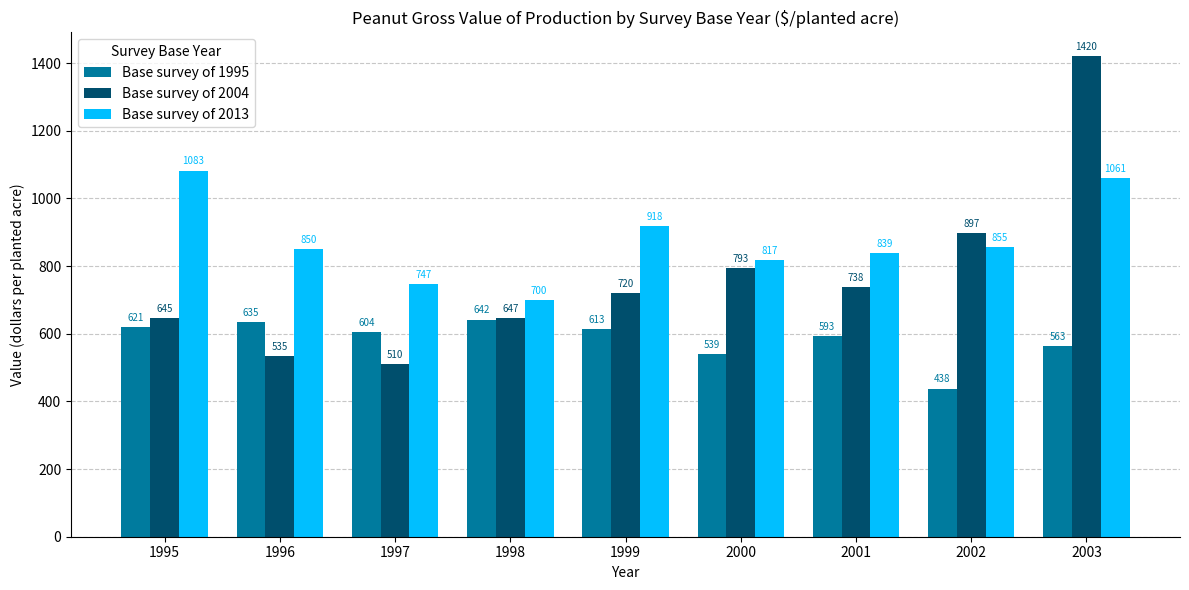

Which label corresponds to the largest value in the chart?

2003